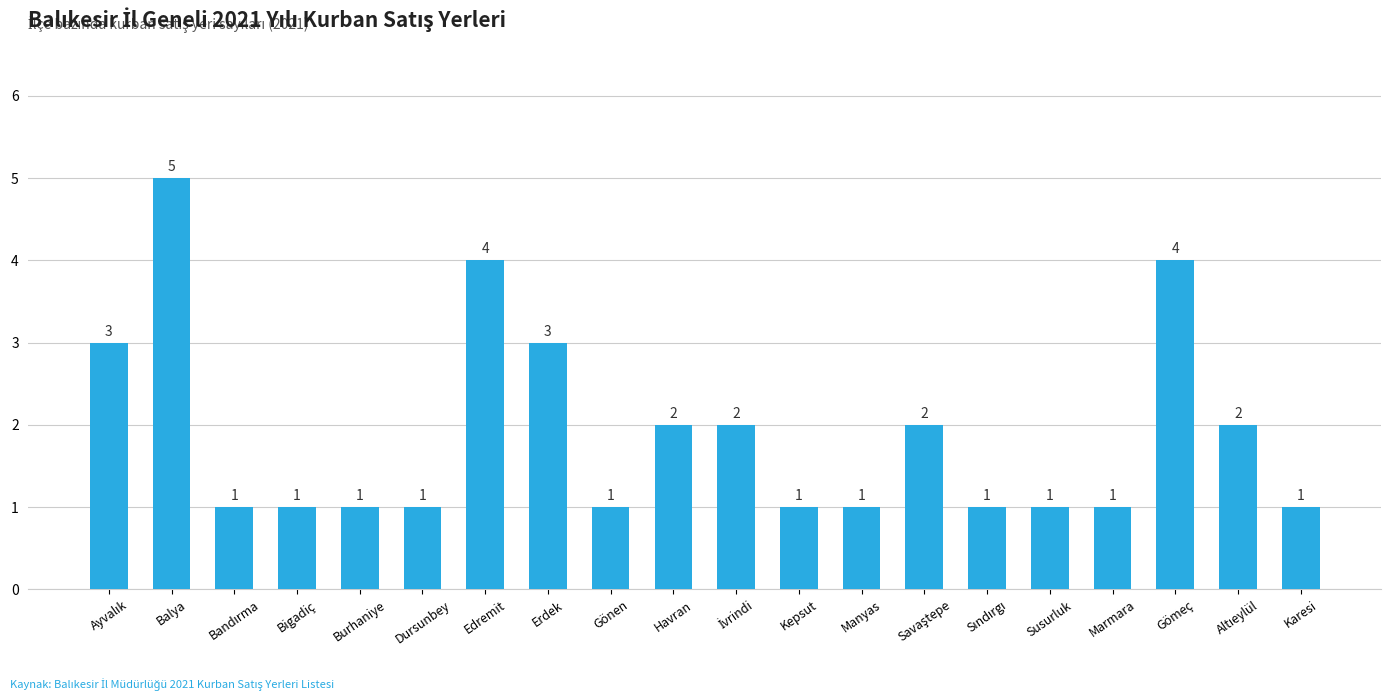

What is the difference between the second highest and second lowest values?

3